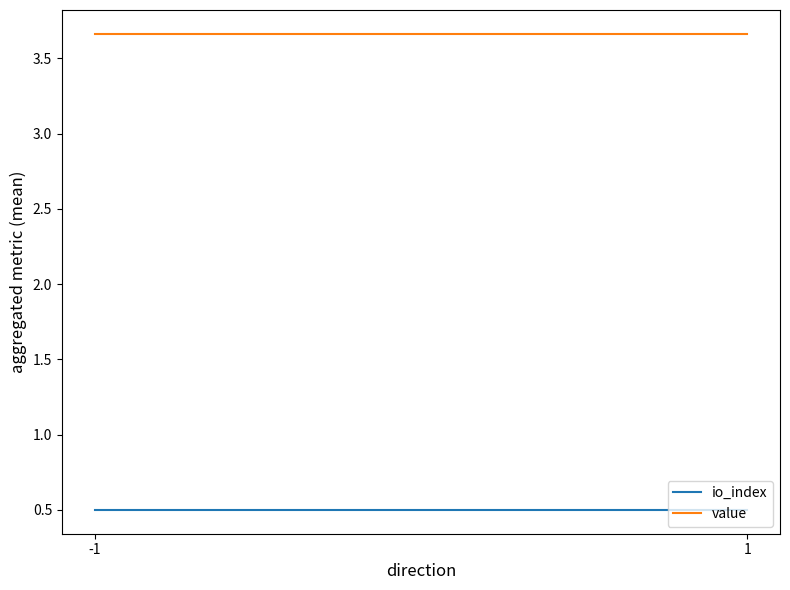

Where is value nearest to the value 3?

-1